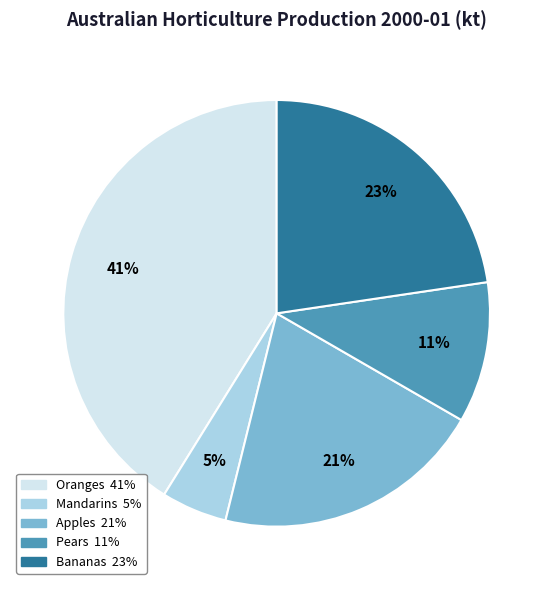

Rank the categories by value from highest to lowest.

Oranges, Bananas, Apples, Pears, Mandarins